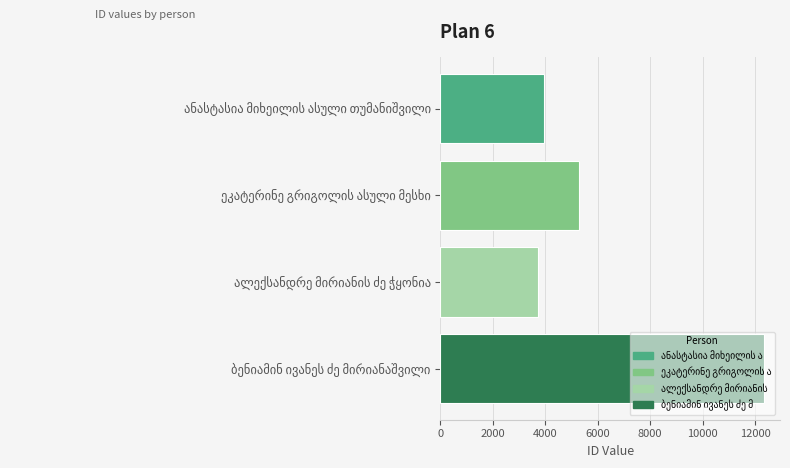

What is the minimum value shown in the chart?

3726